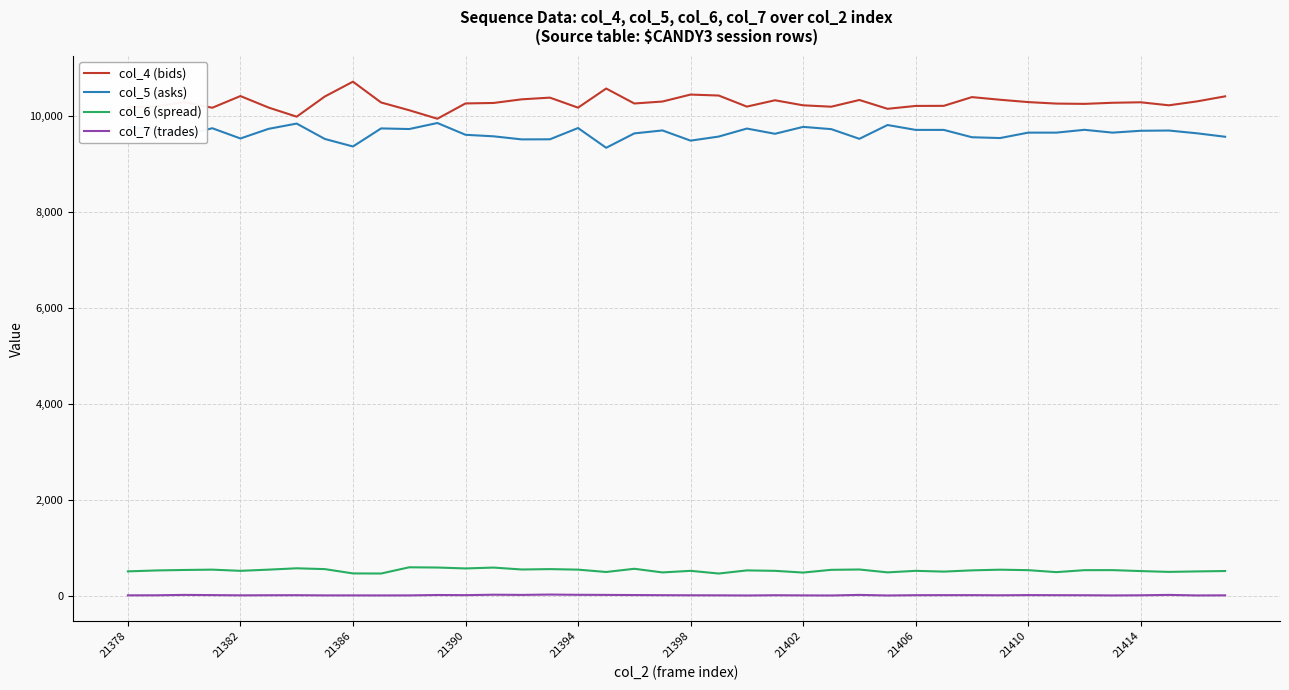

What is the maximum value shown in the chart?

10722